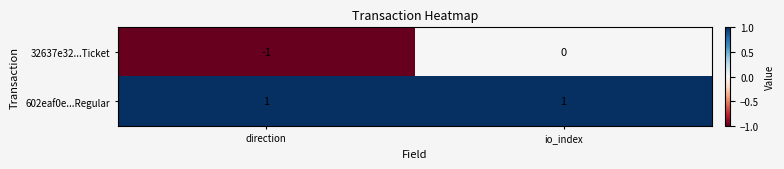

Which series has the largest total across all categories?

602eaf0e...Regular